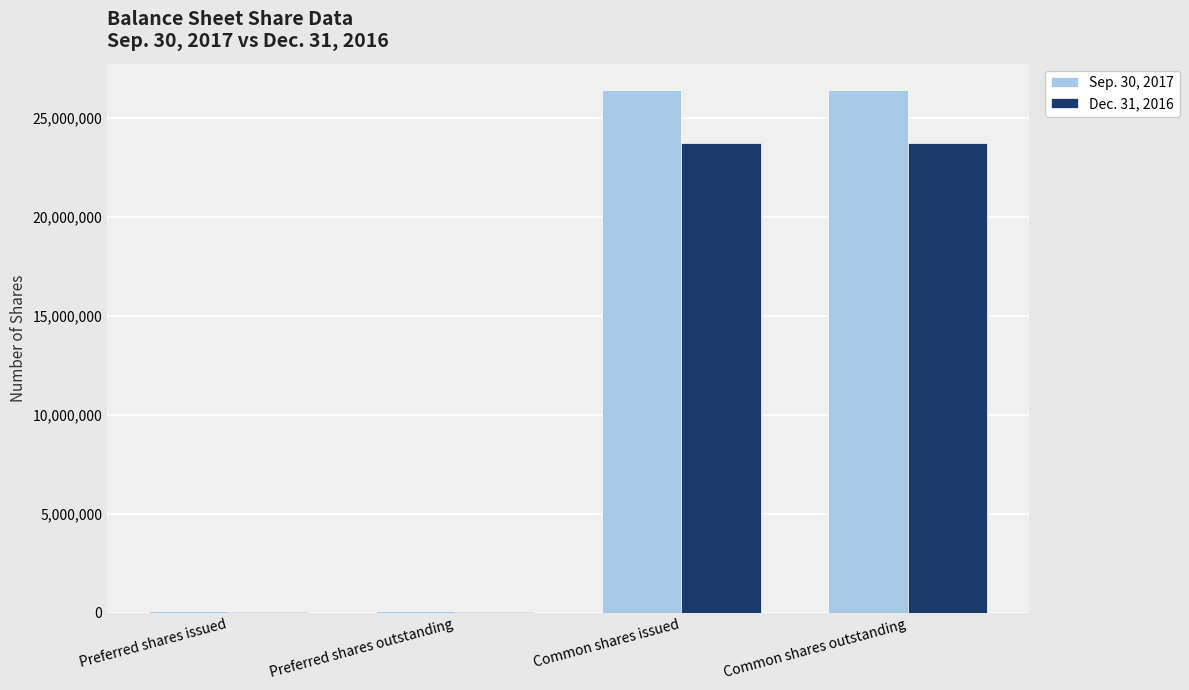

Are the bars grouped side by side (vs. stacked)?

Yes